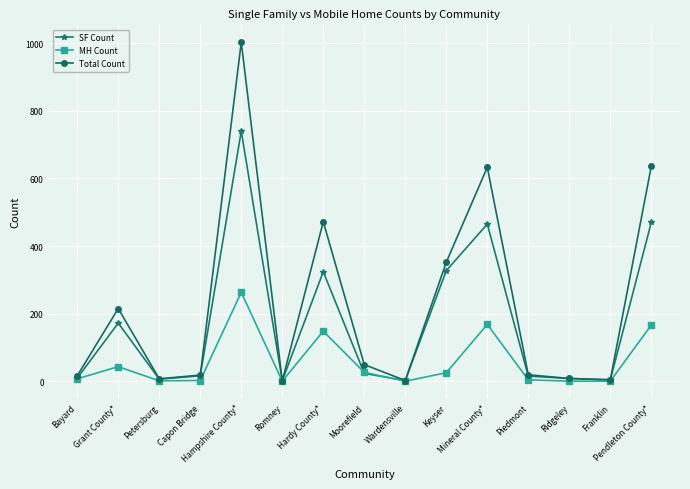

List the series in order of their peak value, lowest first.

MH Count, SF Count, Total Count